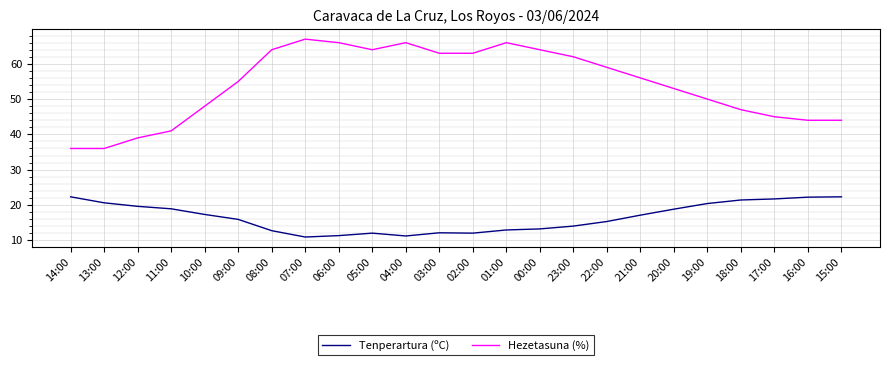

What is the total value across all series at 02:00?

75.0